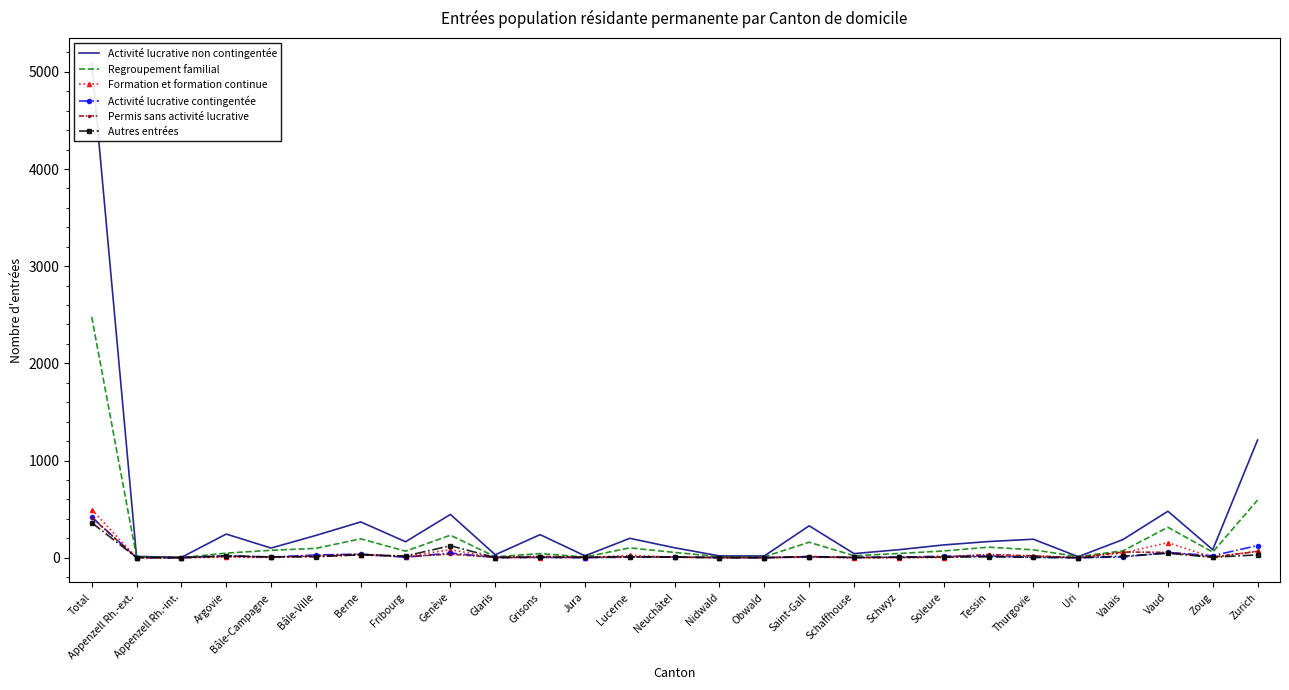

Which series changed the most between Grisons and Schwyz?

Activité lucrative non contingentée